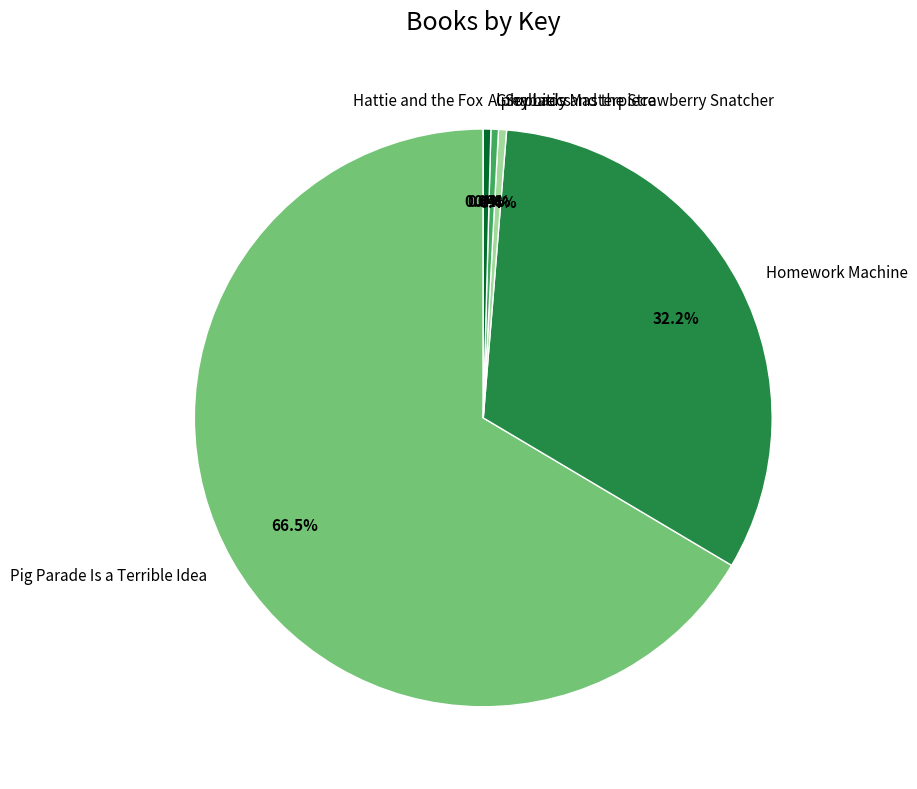

Between Pig Parade Is a Terrible Idea and Homework Machine, which is larger?

Pig Parade Is a Terrible Idea